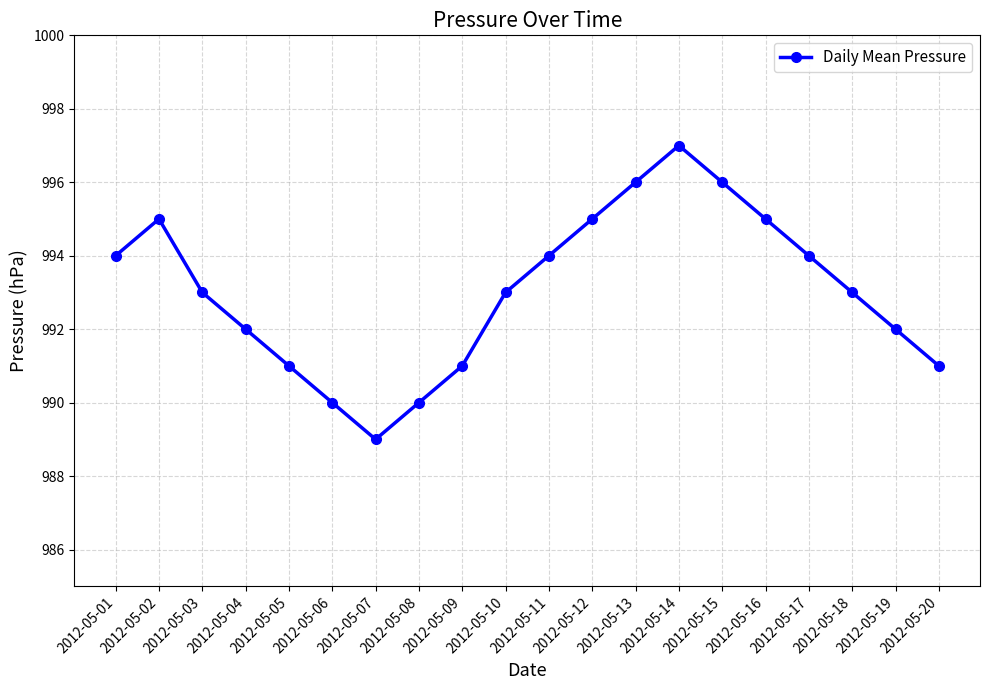

What is the difference between the maximum and minimum values?

8